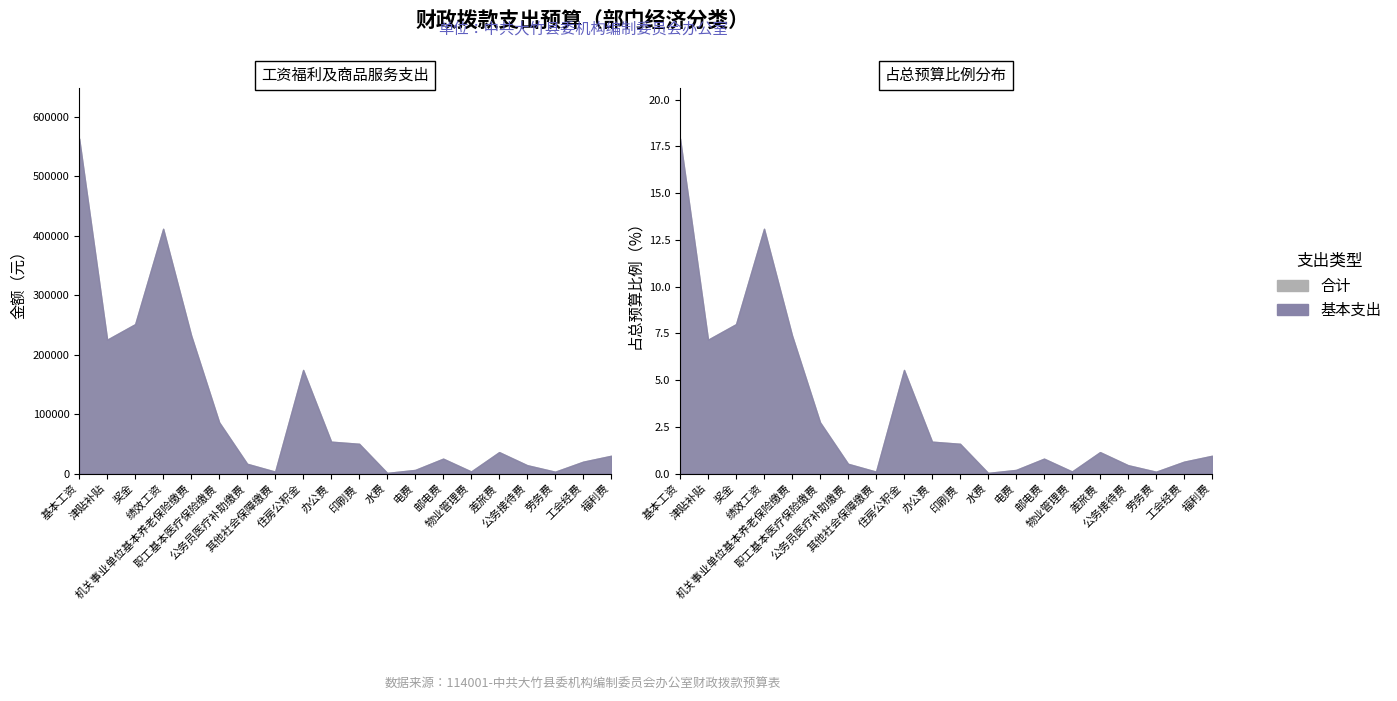

Reading left to right, extract all data points from this chart.

合计: 基本工资=563640	津贴补贴=225192	奖金=251358	绩效工资=411840	机关事业单位基本养老保险缴费=232353	职工基本医疗保险缴费=86182	公务员医疗补助缴费=16352	其他社会保障缴费=3149	住房公积金=174266	办公费=53600	印刷费=50000	水费=1000	电费=6000	邮电费=25000	物业管理费=3400	差旅费=36000	公务接待费=14000	劳务费=3000	工会经费=19881	福利费=29822
基本支出: 基本工资=563640	津贴补贴=225192	奖金=251358	绩效工资=411840	机关事业单位基本养老保险缴费=232353	职工基本医疗保险缴费=86182	公务员医疗补助缴费=16352	其他社会保障缴费=3149	住房公积金=174266	办公费=53600	印刷费=50000	水费=1000	电费=6000	邮电费=25000	物业管理费=3400	差旅费=36000	公务接待费=14000	劳务费=3000	工会经费=19881	福利费=29822